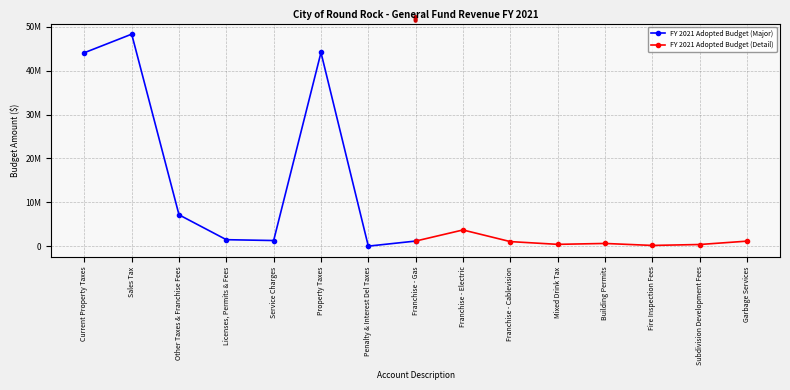

At which label does FY 2021 Adopted Budget (Major) reach its minimum?

Penalty & Interest Del Taxes